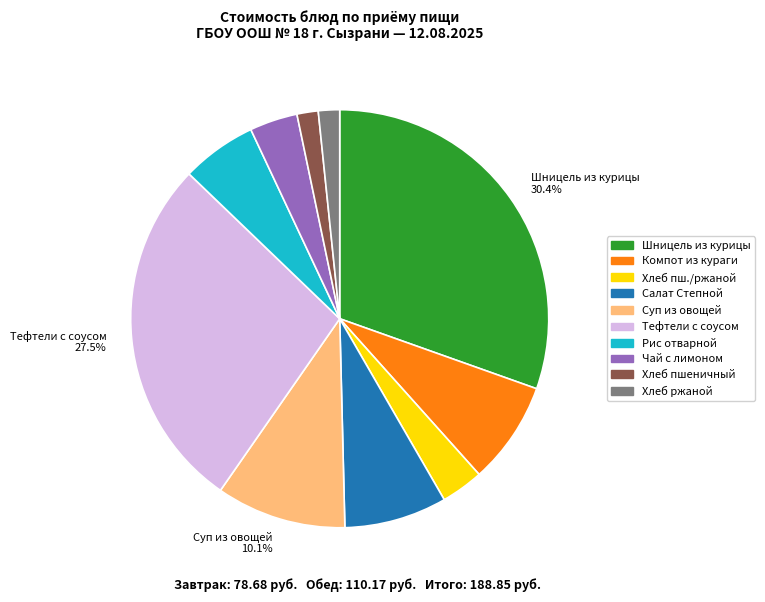

Between Хлеб пш./ржаной and Рис отварной, which is larger?

Рис отварной